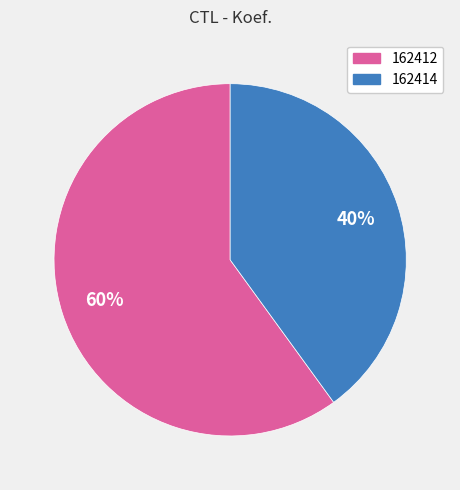

Which category has the biggest portion of the pie?

162412